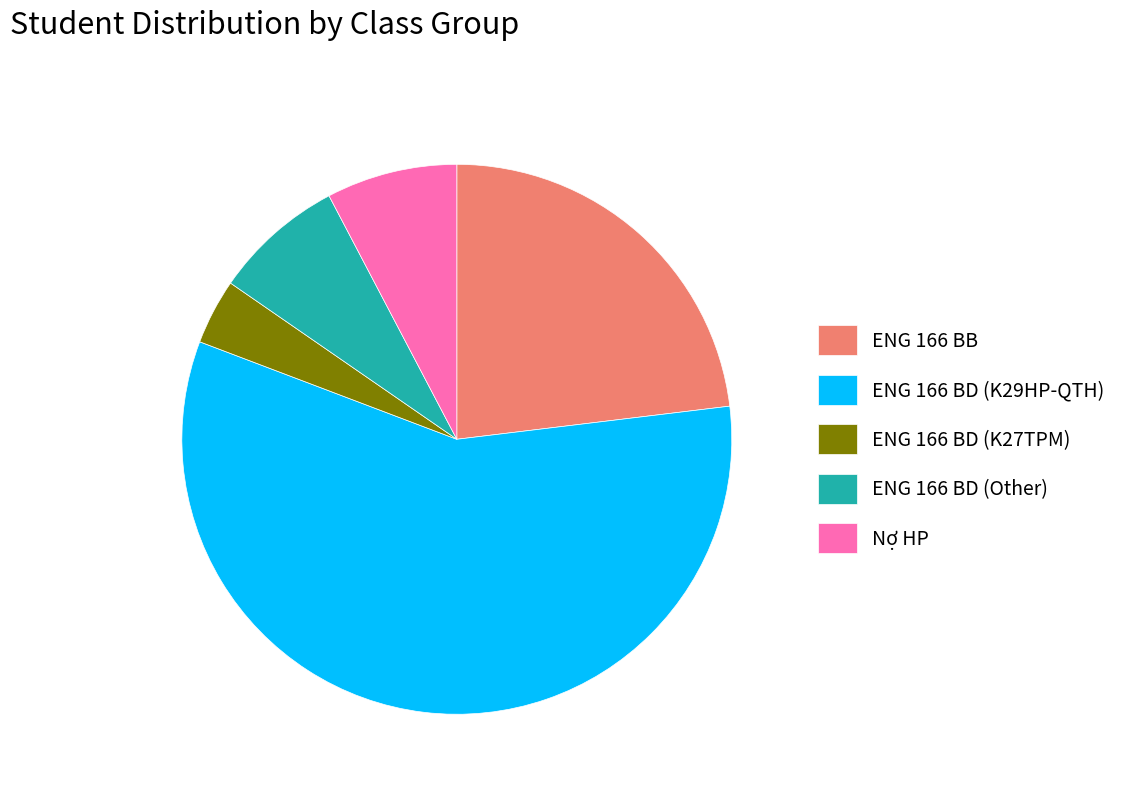

Is the sum of ENG 166 BB and ENG 166 BD (Other) greater than half?

No